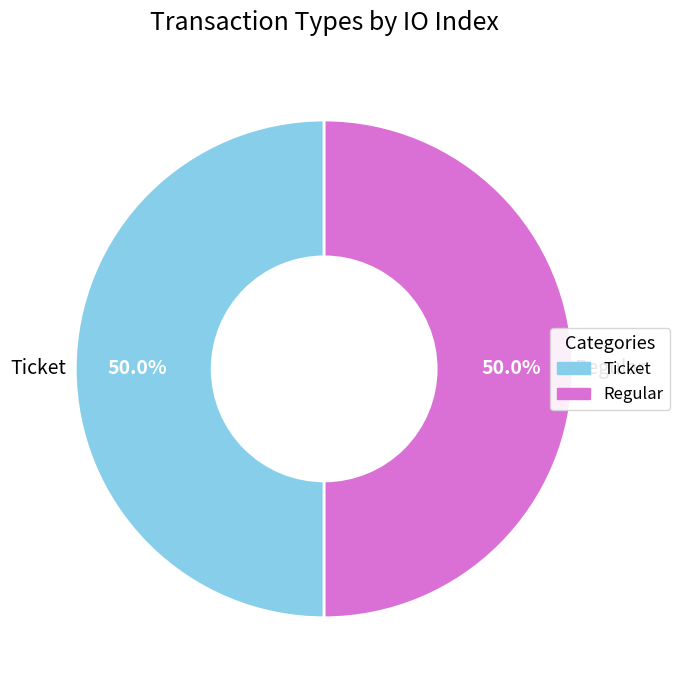

Do Regular and Ticket together represent more than half of the pie?

Yes